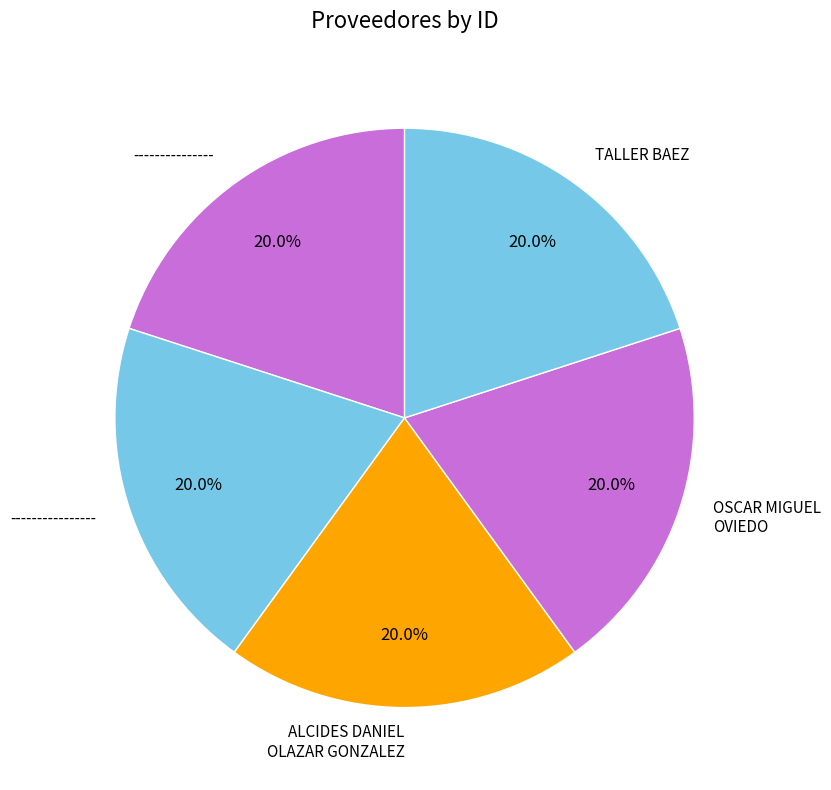

Is it true that ALCIDES DANIEL OLAZAR GONZALEZ is 20% of the pie?

True